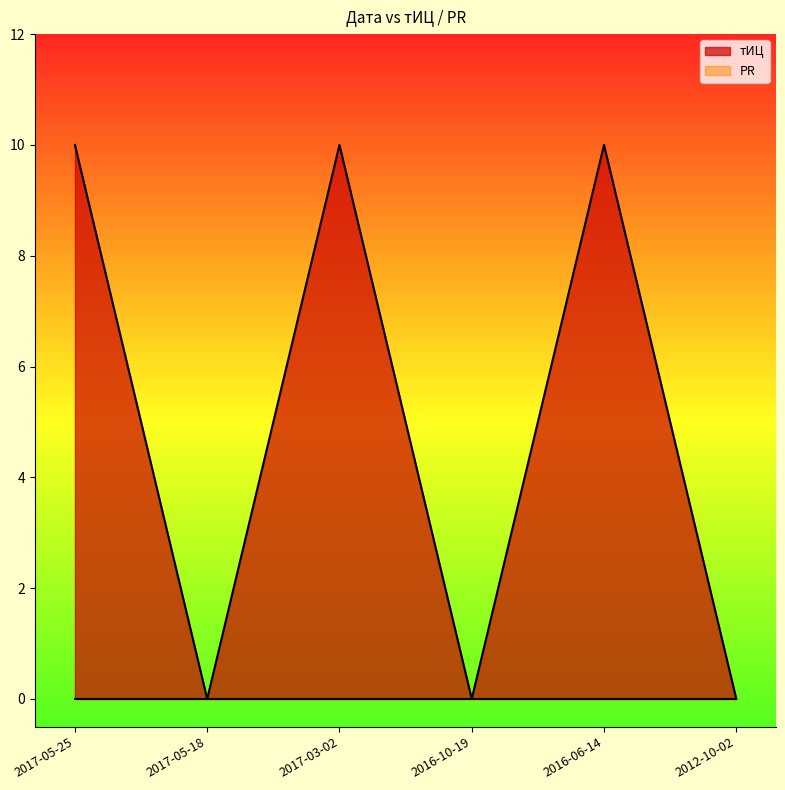

What is the label of the 1st point from the right?

2012-10-02